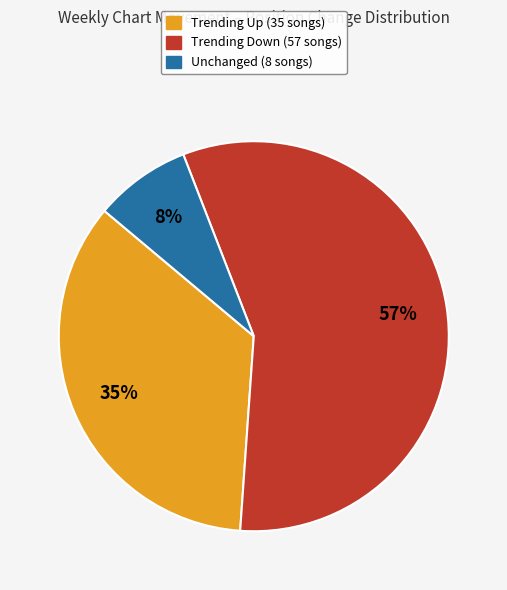

Is there any slice that represents more than half of the pie?

Yes